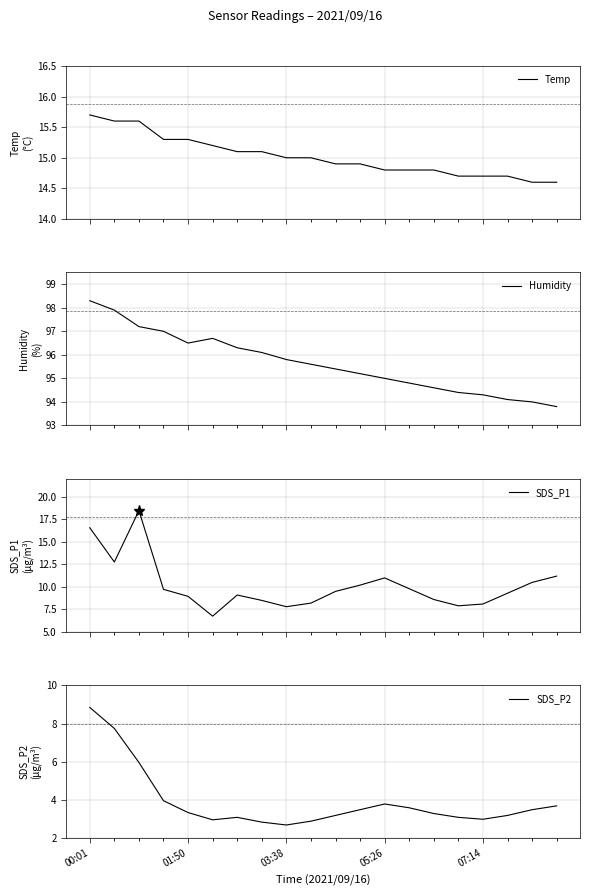

At how many categories does at least one series exceed 10?

20